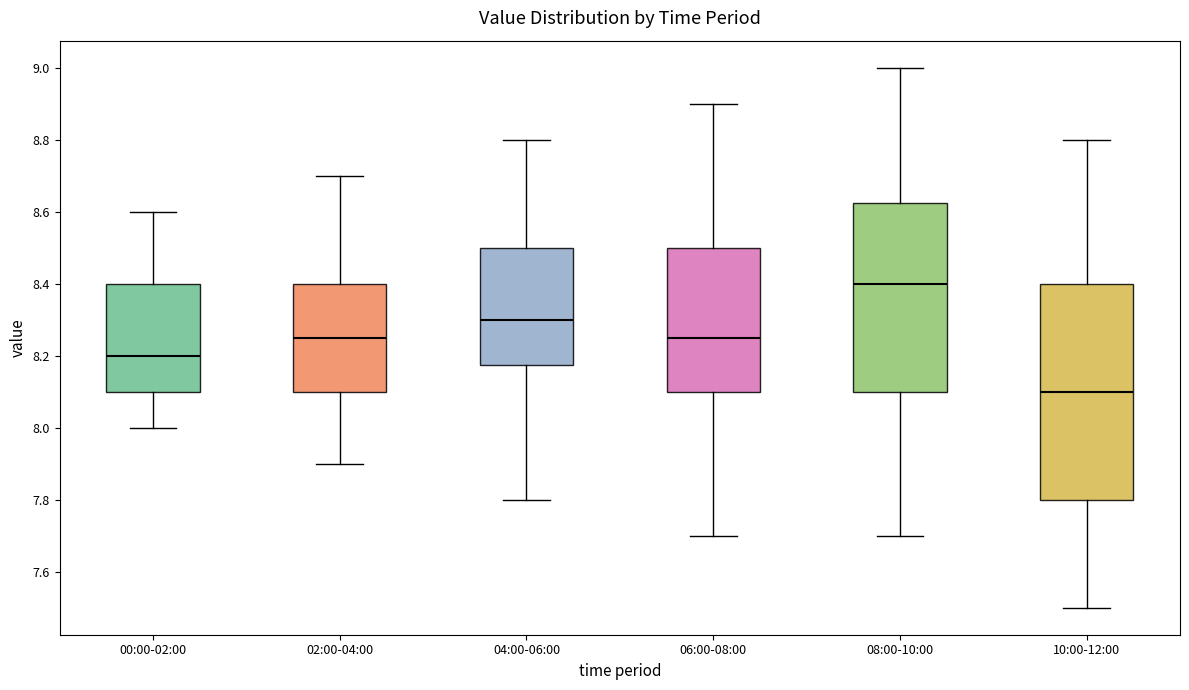

Reading left to right, read every box against the y-axis: the position of its median line, the range the box covers, and the ends of its whiskers. The values are not printed on the chart, so give them approximately, as read against the axis.

00:00-02:00: median 8.20, box 8.10 to 8.40, whiskers 8.00 to 8.60
02:00-04:00: median 8.26, box 8.10 to 8.40, whiskers 7.90 to 8.70
04:00-06:00: median 8.30, box 8.18 to 8.50, whiskers 7.80 to 8.80
06:00-08:00: median 8.26, box 8.10 to 8.50, whiskers 7.70 to 8.90
08:00-10:00: median 8.40, box 8.10 to 8.62, whiskers 7.70 to 9.00
10:00-12:00: median 8.10, box 7.80 to 8.40, whiskers 7.50 to 8.80